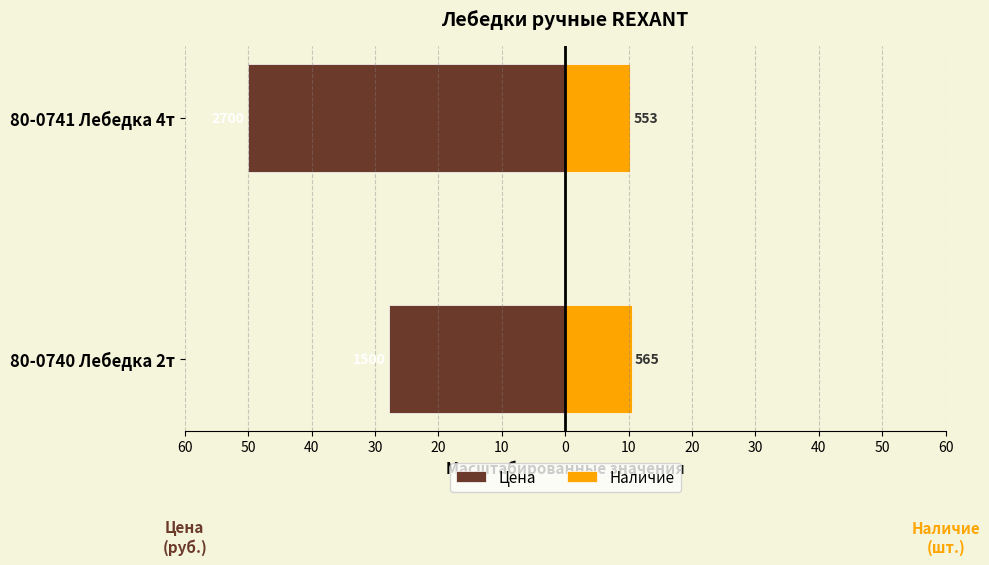

Reading left to right, list all the values displayed in this chart.

Цена: -27.8	-50.0
Наличие: 10.5	10.2